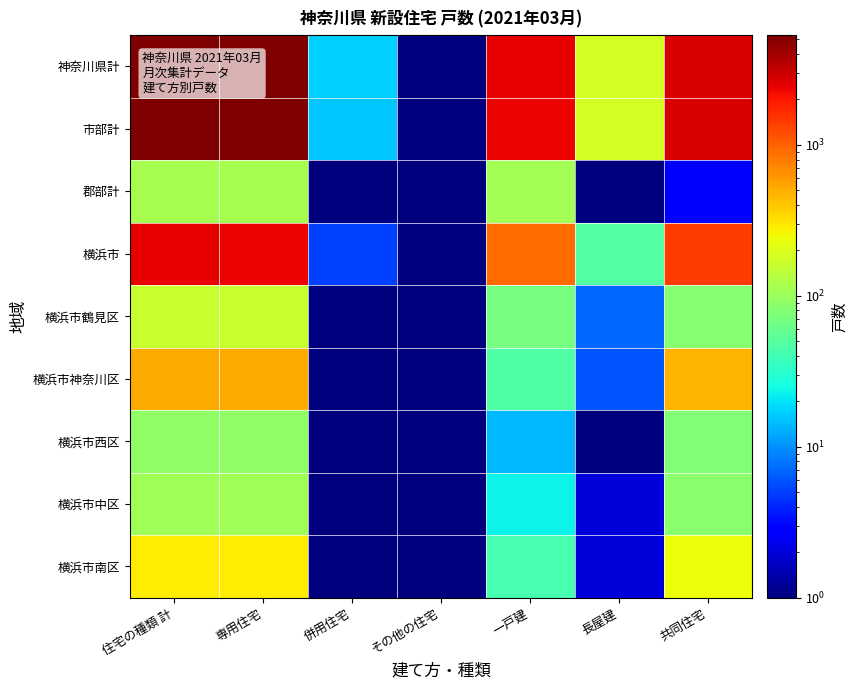

How many distinct data groups are displayed?

9